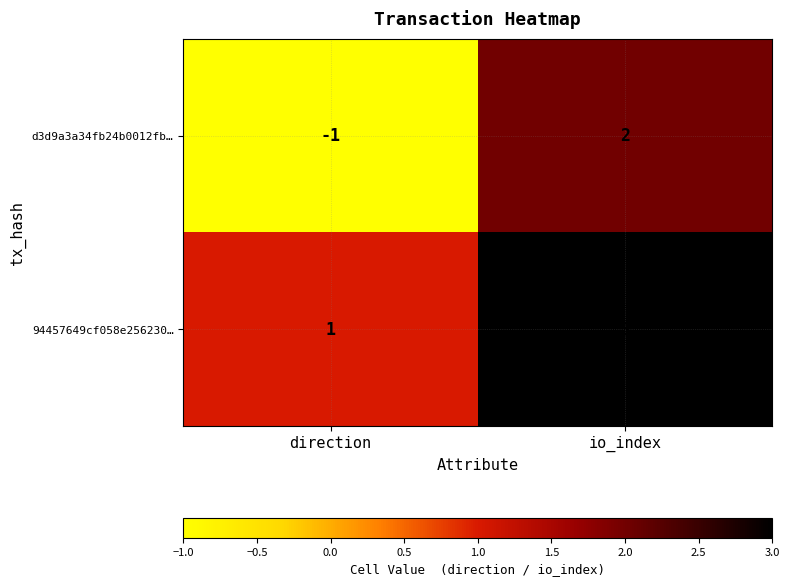

At which category is the sum across all series the highest?

io_index